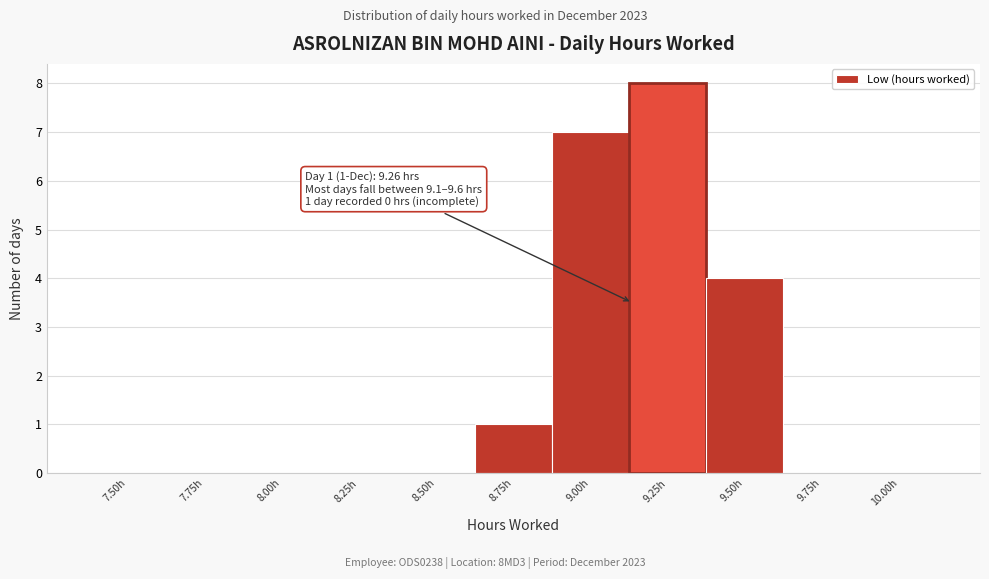

Reading right to left, list all the values displayed in this chart.

10.00h=0	9.75h=0	9.50h=4	9.25h=8	9.00h=7	8.75h=1	8.50h=0	8.25h=0	8.00h=0	7.75h=0	7.50h=0